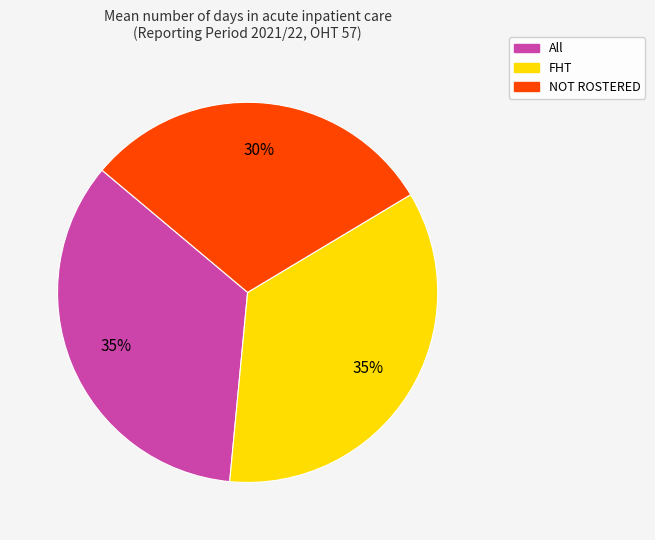

Does All represent more than half of the total?

No